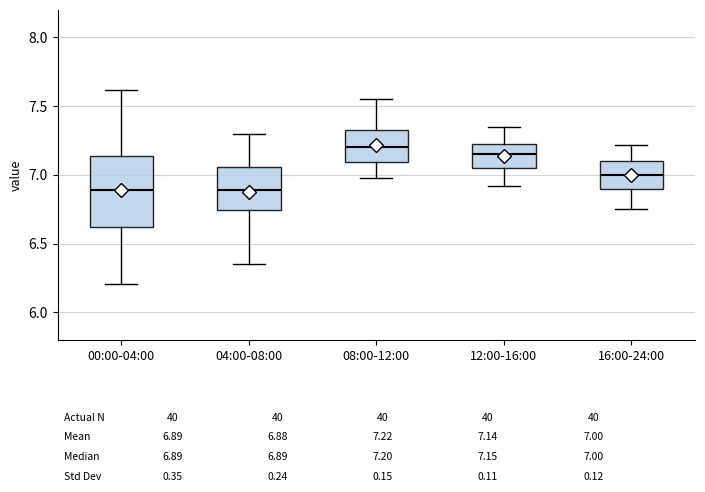

Comparing the boxes themselves (not the whiskers), which one is the tallest?

00:00-04:00